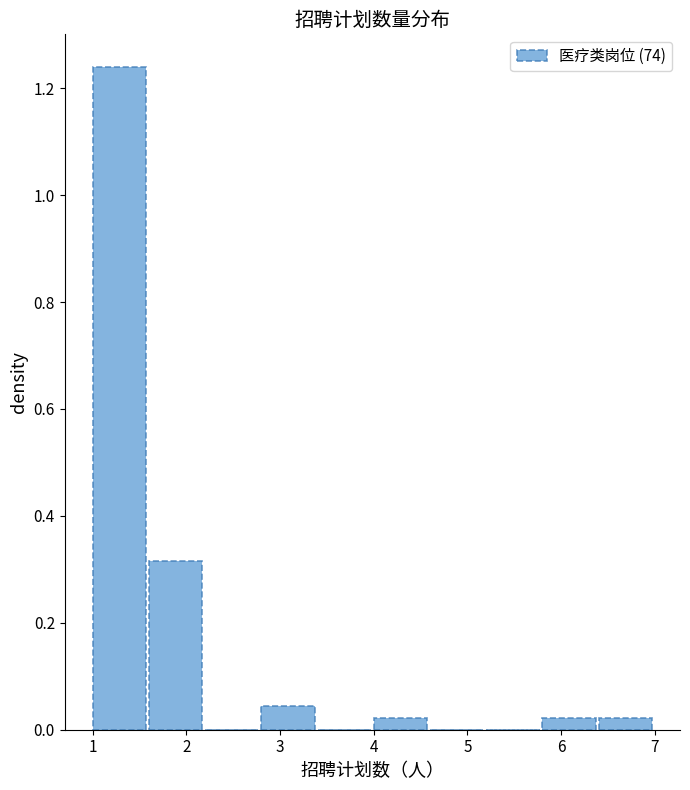

Over which range of the x-axis is the bar tallest?

1.0 to 1.6